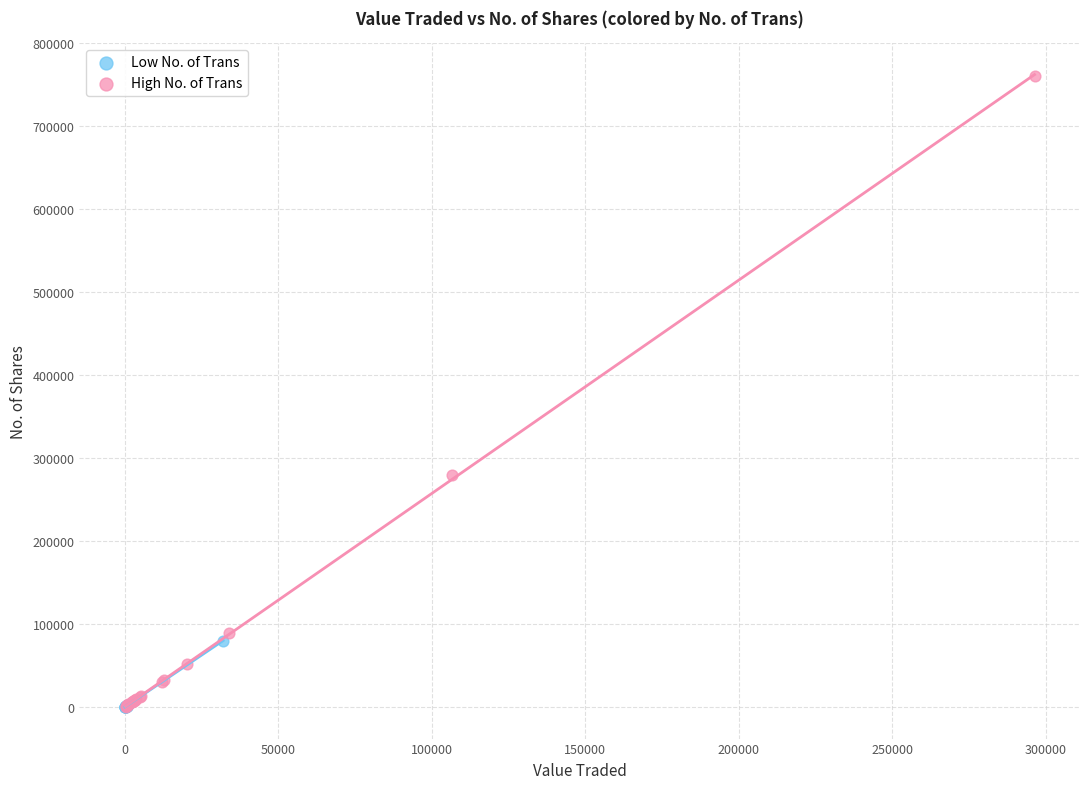

Which series has the widest spread of Y values?

High No. of Trans